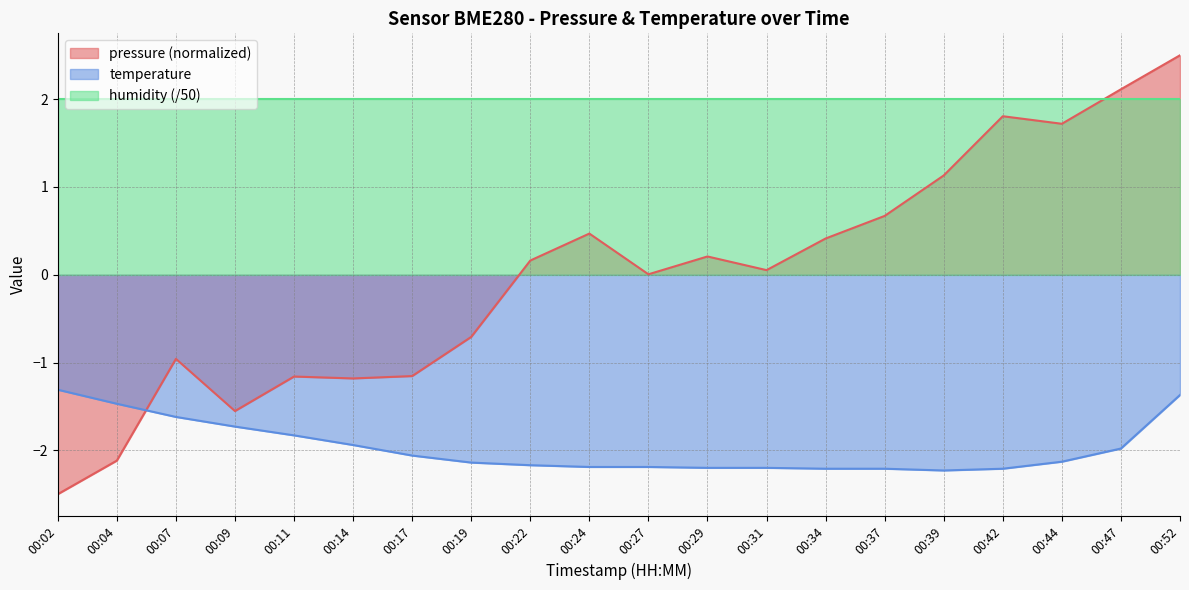

What is the total value across all series at 00:17?

-1.2